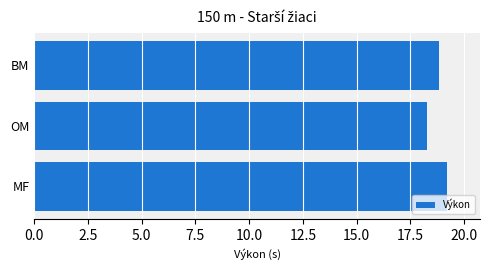

Approximately how many times larger is the value at MF compared to OM?

1.0